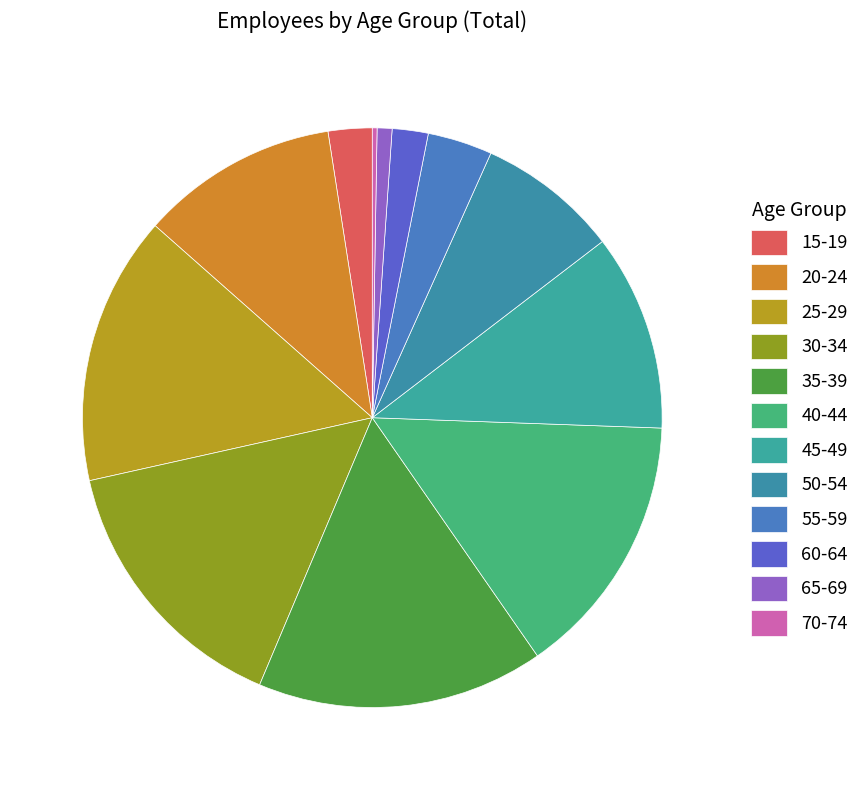

What percentage do 40-44 and 50-54 together represent?

22.7%